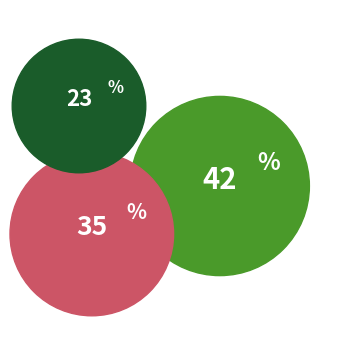

Approximately how many times larger is the value at Audio Download compared to Trade Paperback?

0.3